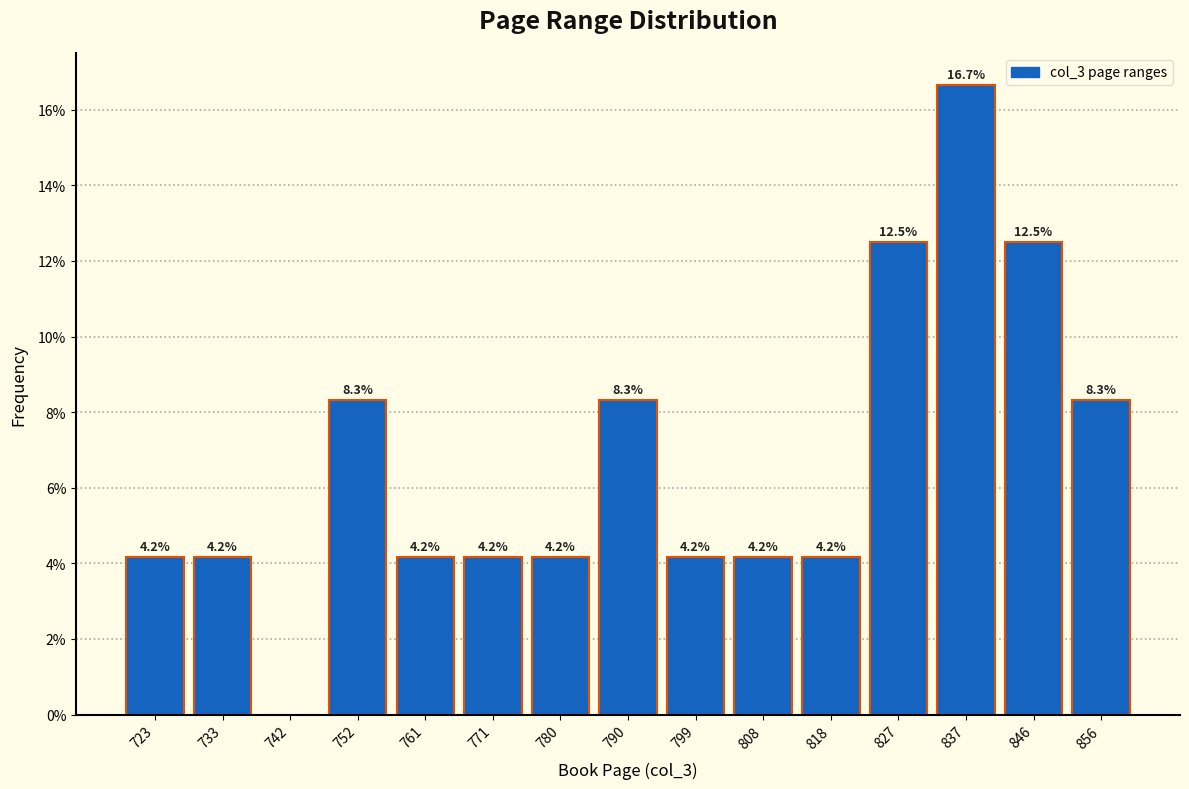

Over which range of the x-axis is the bar tallest?

833 to 842